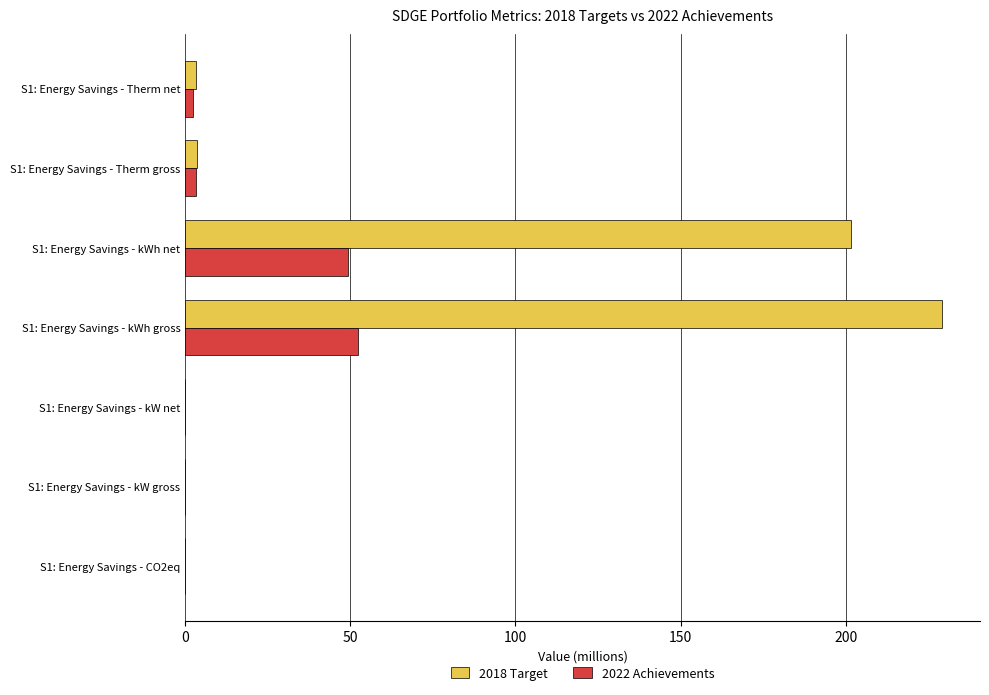

The value of 2022 Achievements at S1: Energy Savings - kWh gross is 32.3. True or false?

False